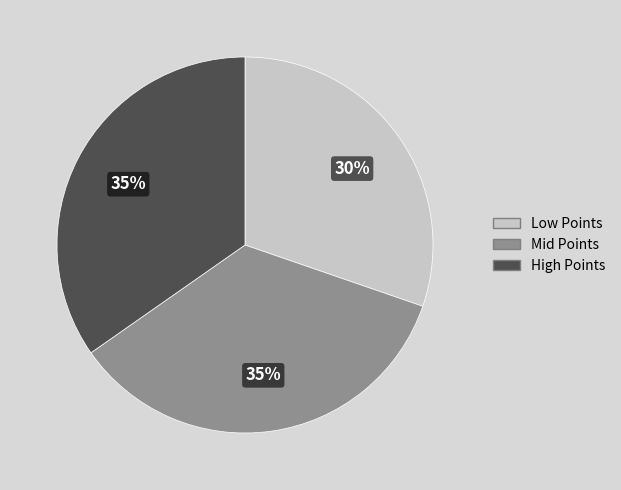

Is there any slice that represents more than half of the pie?

No